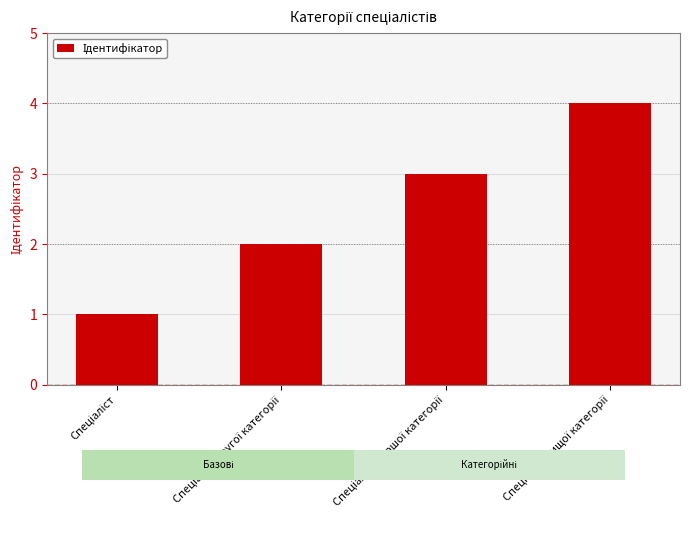

What is the sum of all values?

10